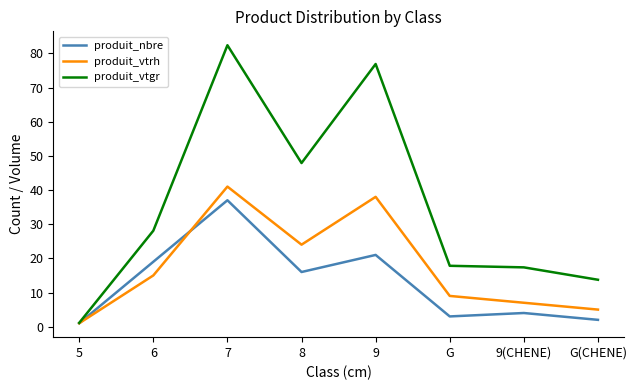

Rank the series by their average value, from lowest to highest.

produit_nbre, produit_vtrh, produit_vtgr